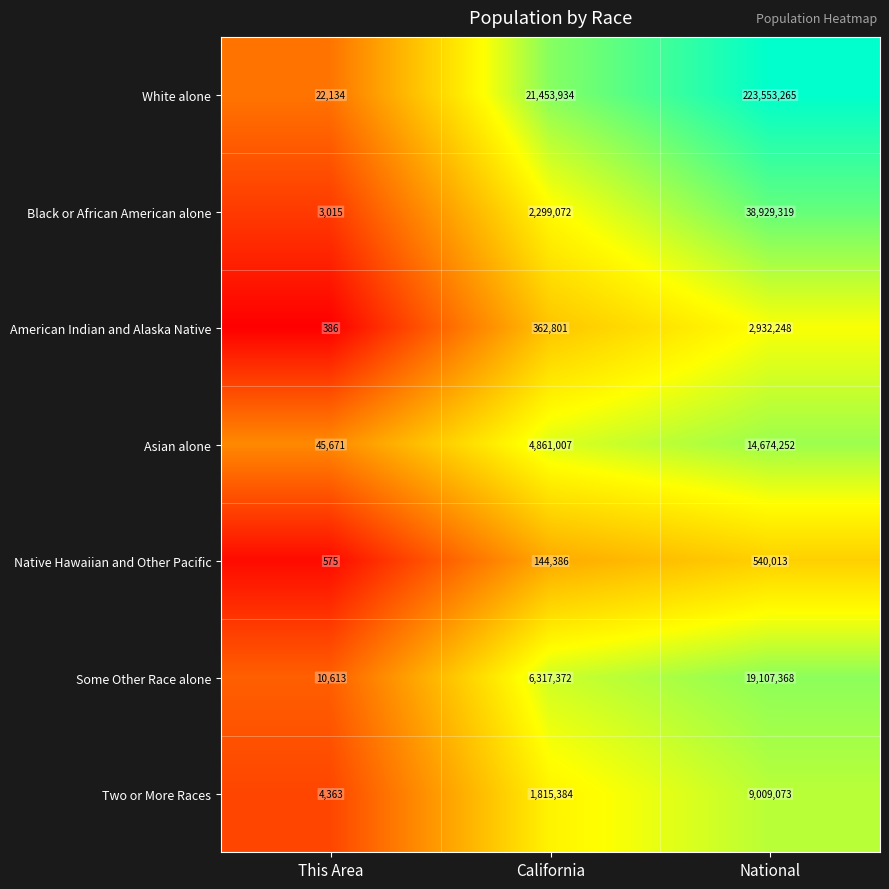

What is the total value across all series at California?

37253956